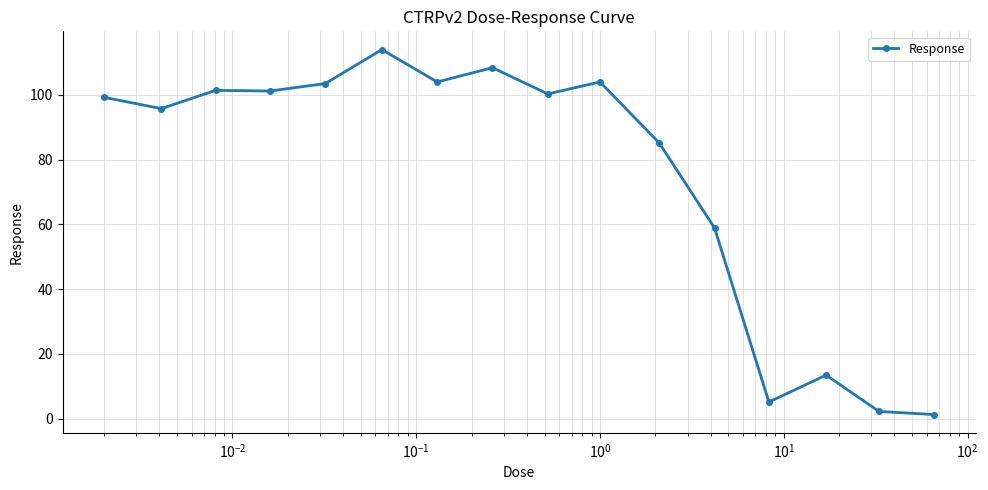

What is the sum of all values?

1197.9